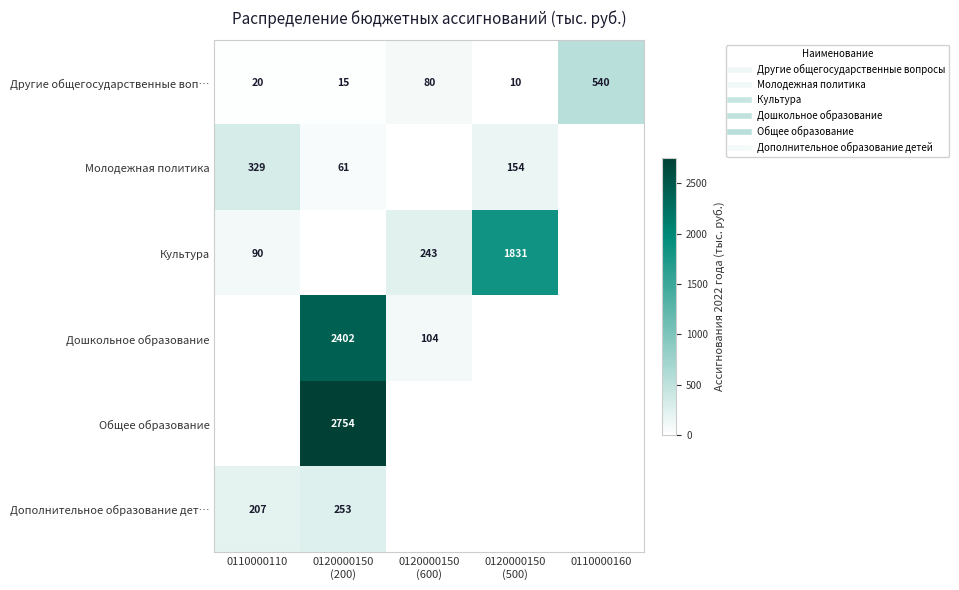

Rank the series at 0110000160 from highest to lowest value.

Другие общегосударственные воп…, Молодежная политика, Культура, Дошкольное образование, Общее образование, Дополнительное образование дет…